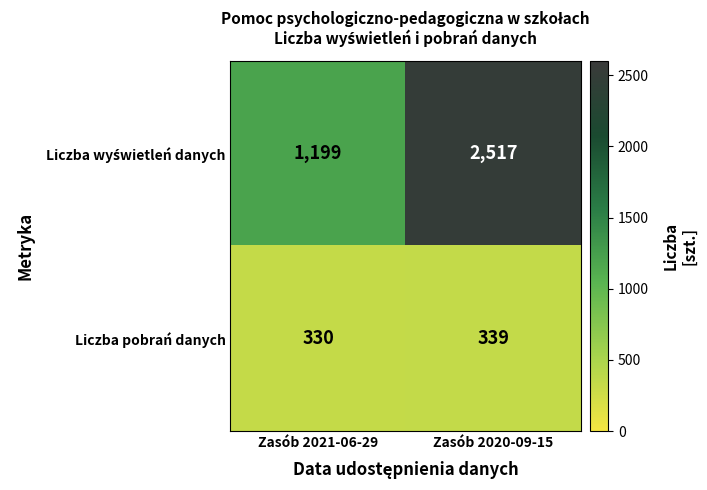

What is the sum of the Liczba pobrań danych values at Zasób 2020-09-15 and Zasób 2021-06-29?

669